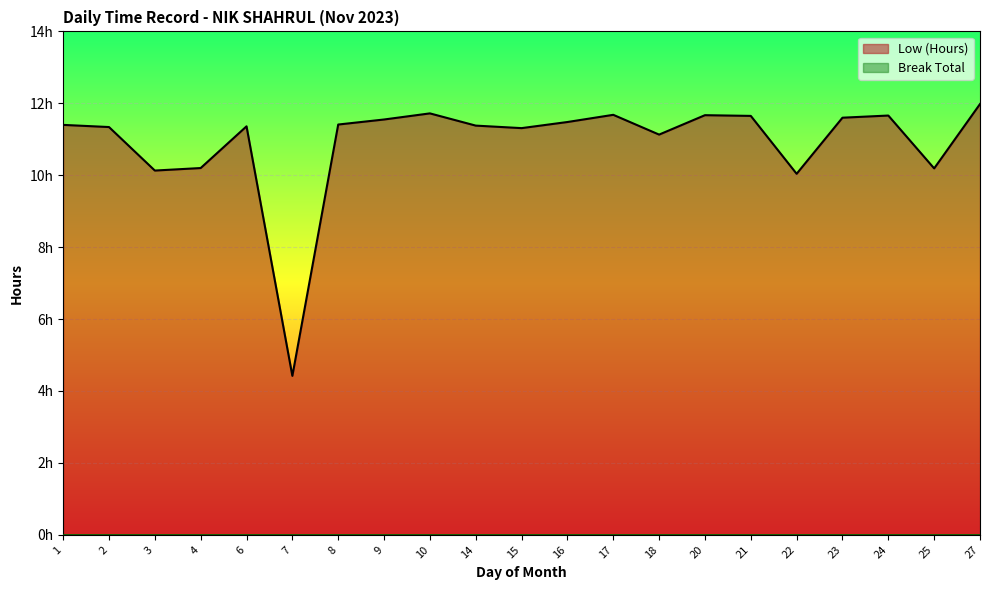

Read the value at 15.

11.3